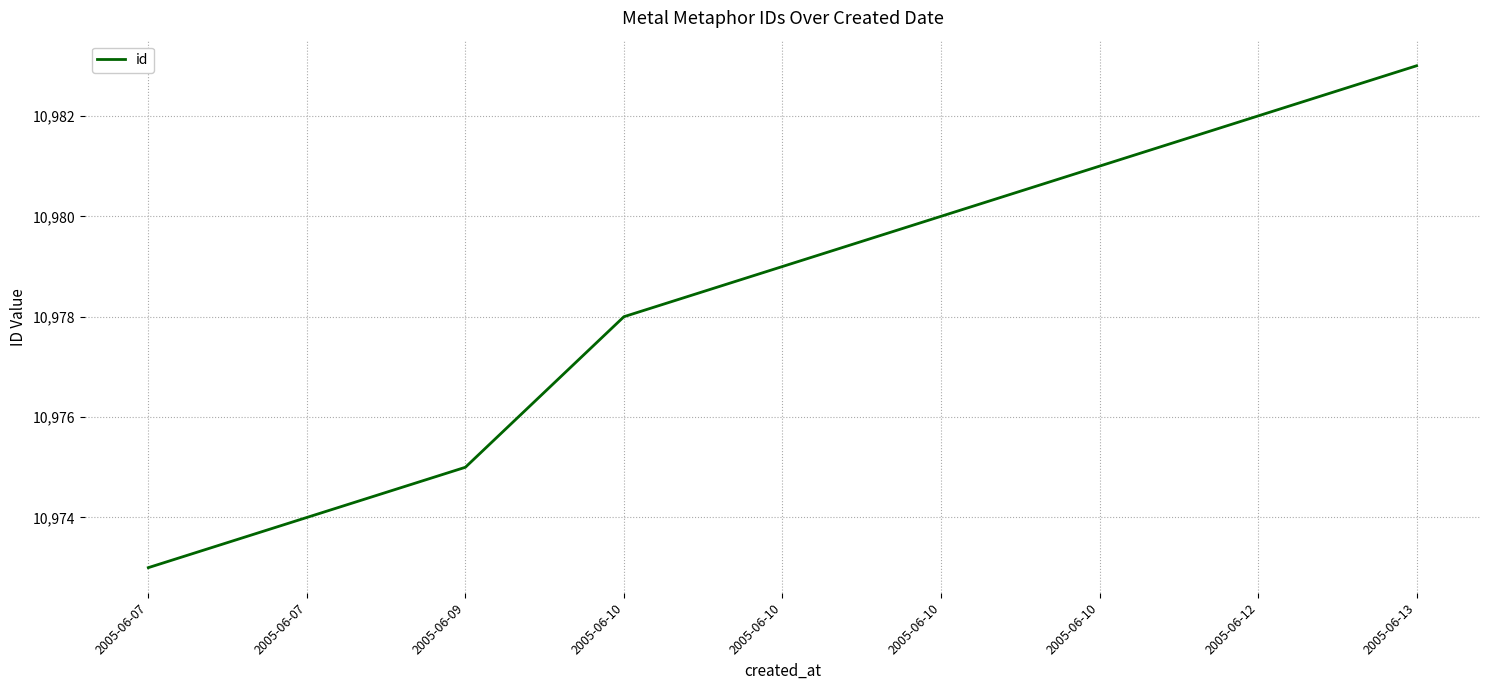

How many lines are shown in the chart?

1